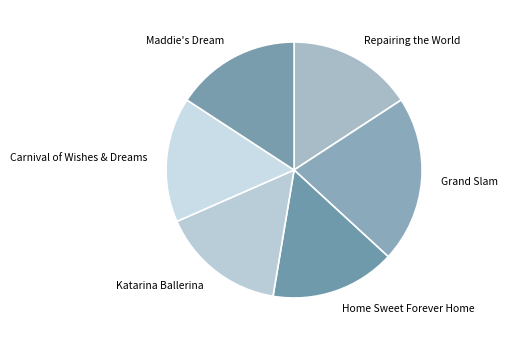

Is the sum of Grand Slam and Katarina Ballerina greater than half?

No